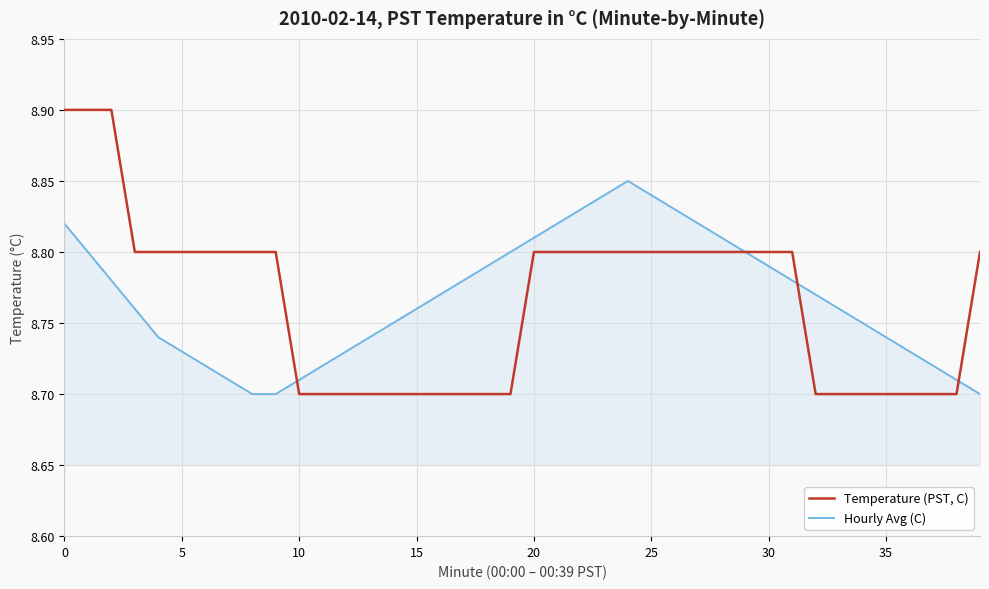

How many lines are shown in the chart?

2